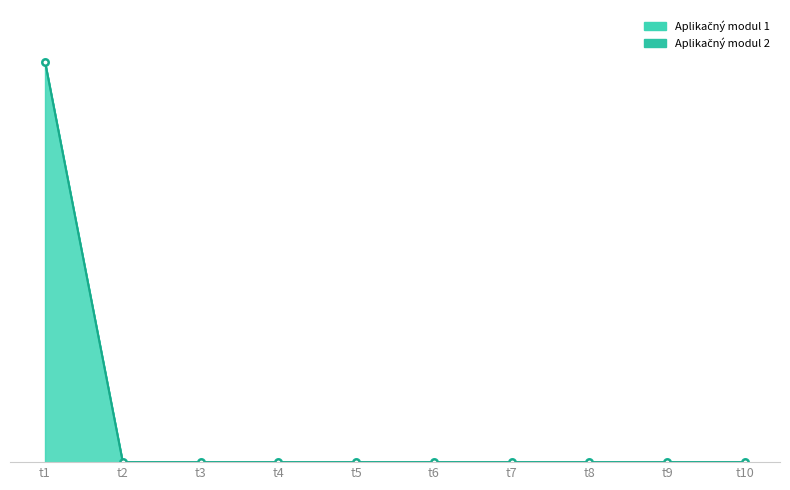

Reading left to right, extract all data points from this chart.

t1=124000	t2=0	t3=0	t4=0	t5=0	t6=0	t7=0	t8=0	t9=0	t10=0